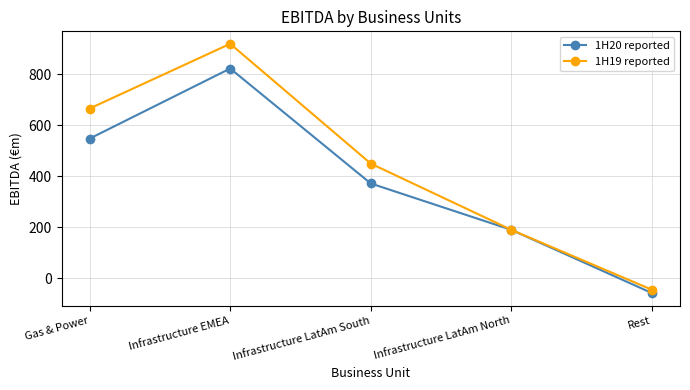

Where is 1H19 reported nearest to the value 436?

Infrastructure LatAm South